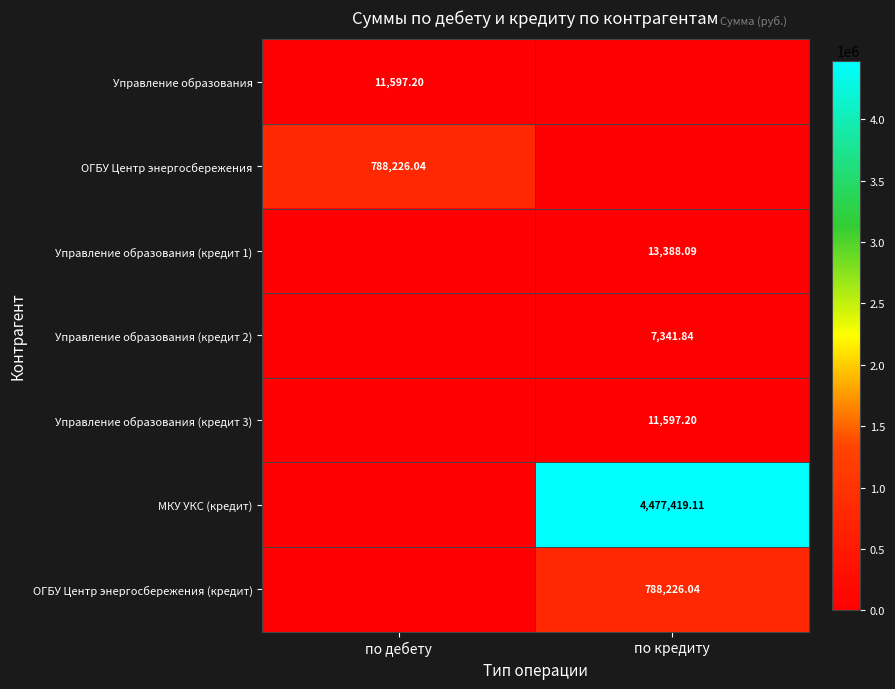

What is the sum of all ОГБУ Центр энергосбережения values?

788226.0